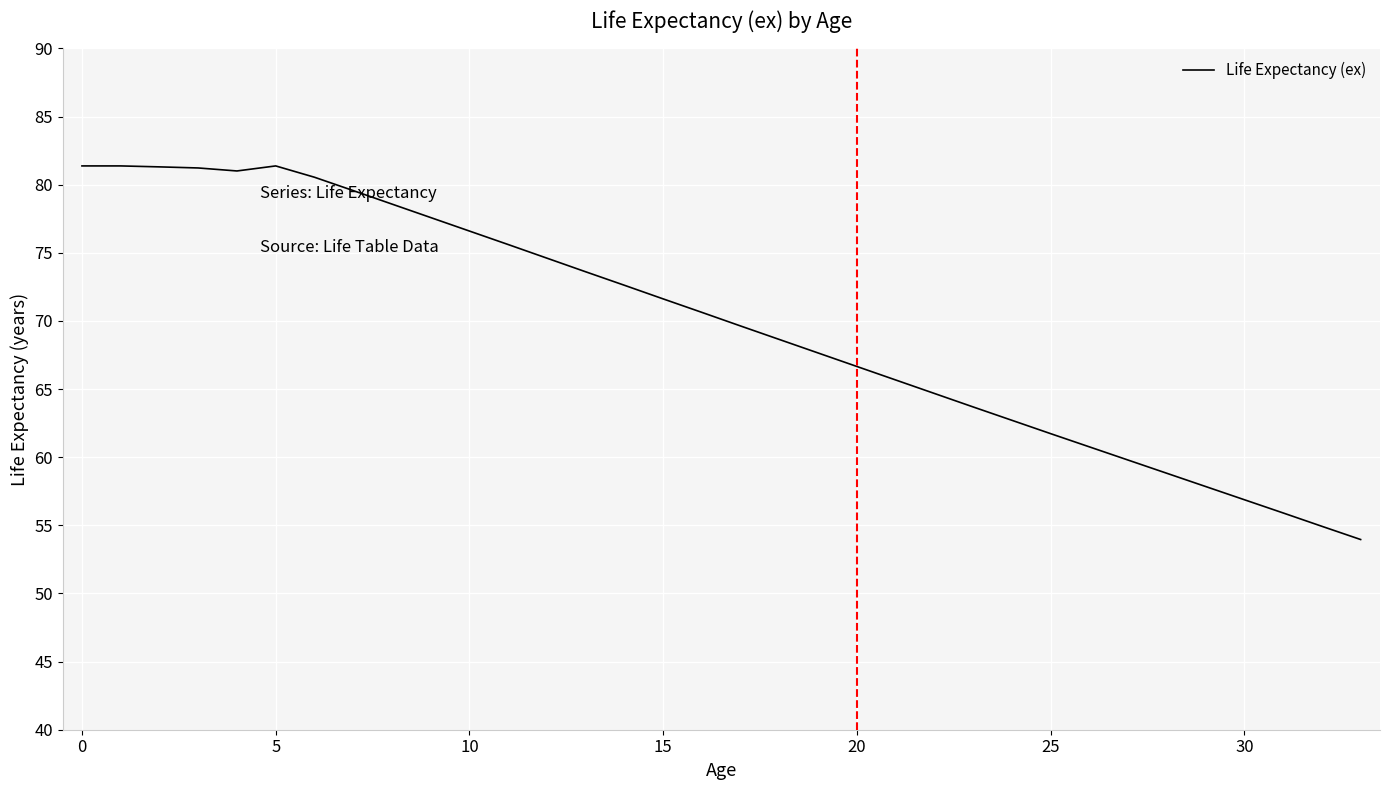

What is the smallest value displayed?

54.0